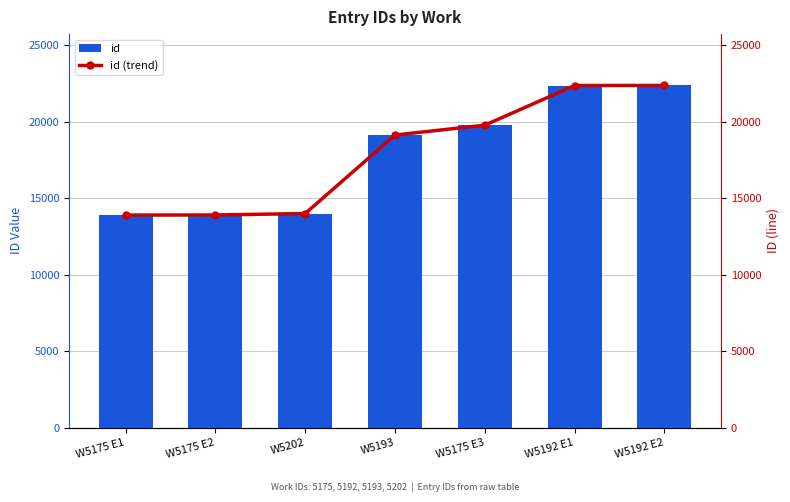

What is the average value of the id (trend) series?

17930